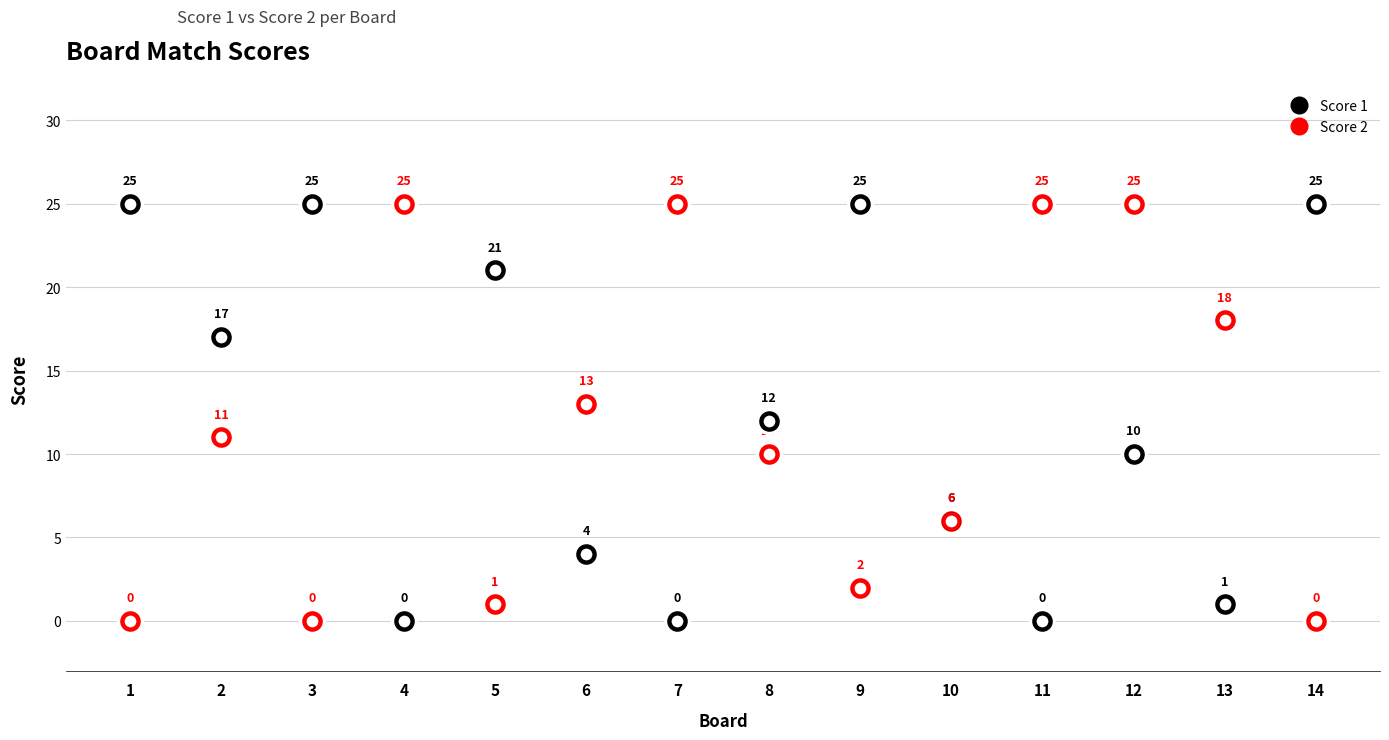

What are all the series names shown in the legend?

Score 1, Score 2